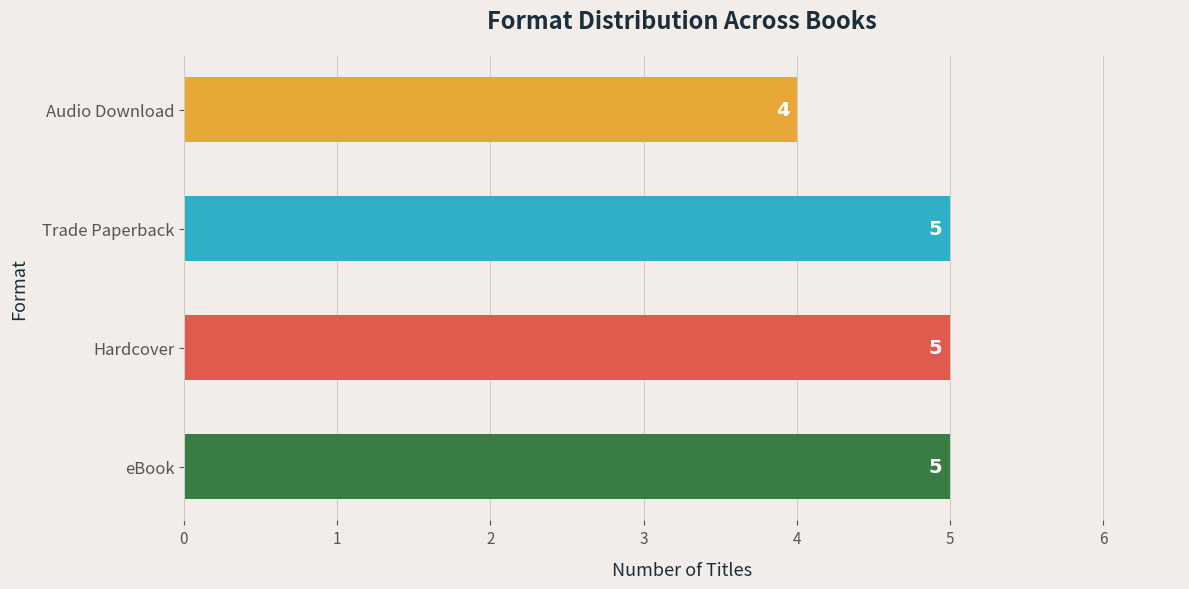

What is the ratio of the value at Audio Download to the value at eBook?

0.8